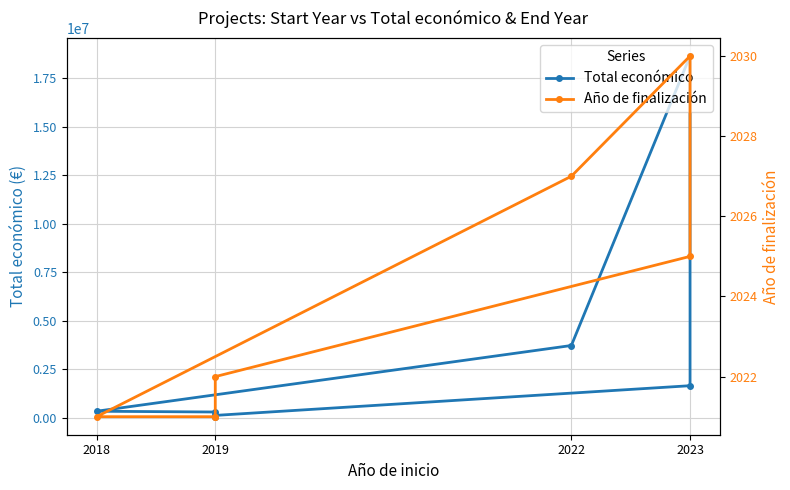

What is the value of the Año de finalización point at the 4th from the left?

2030